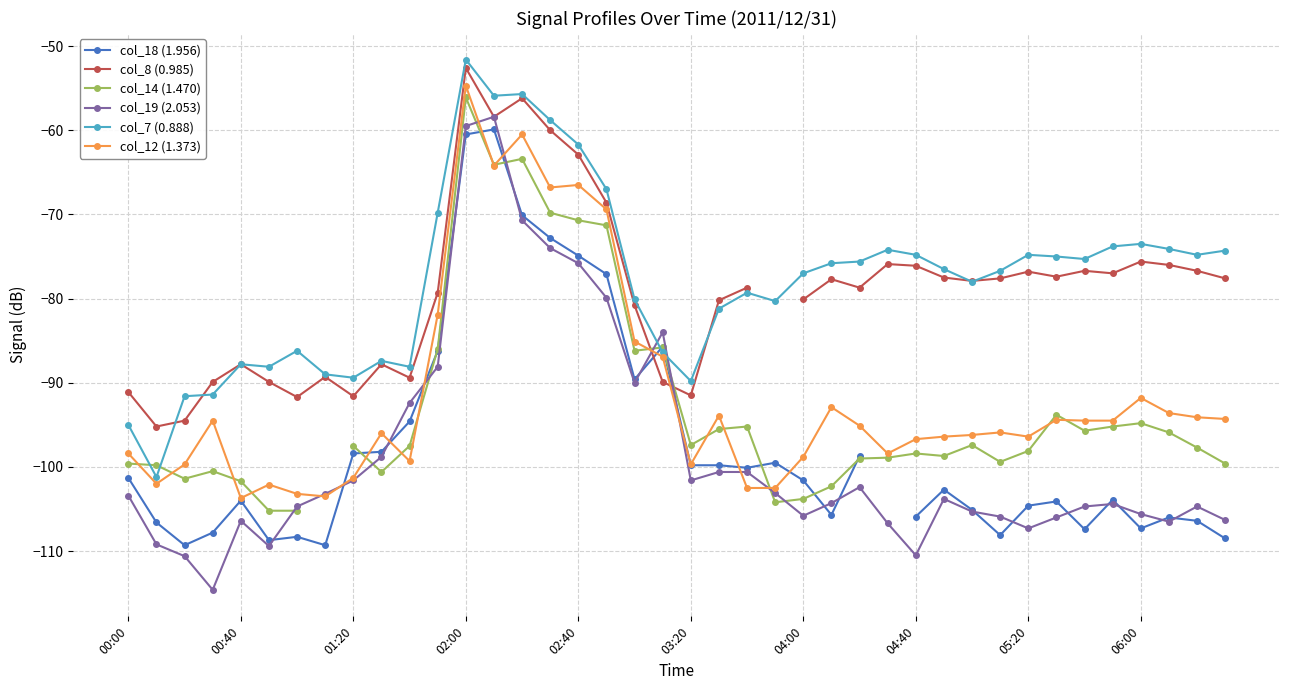

What is the approximate value of col_7 (0.888) at 02:00?

-51.6